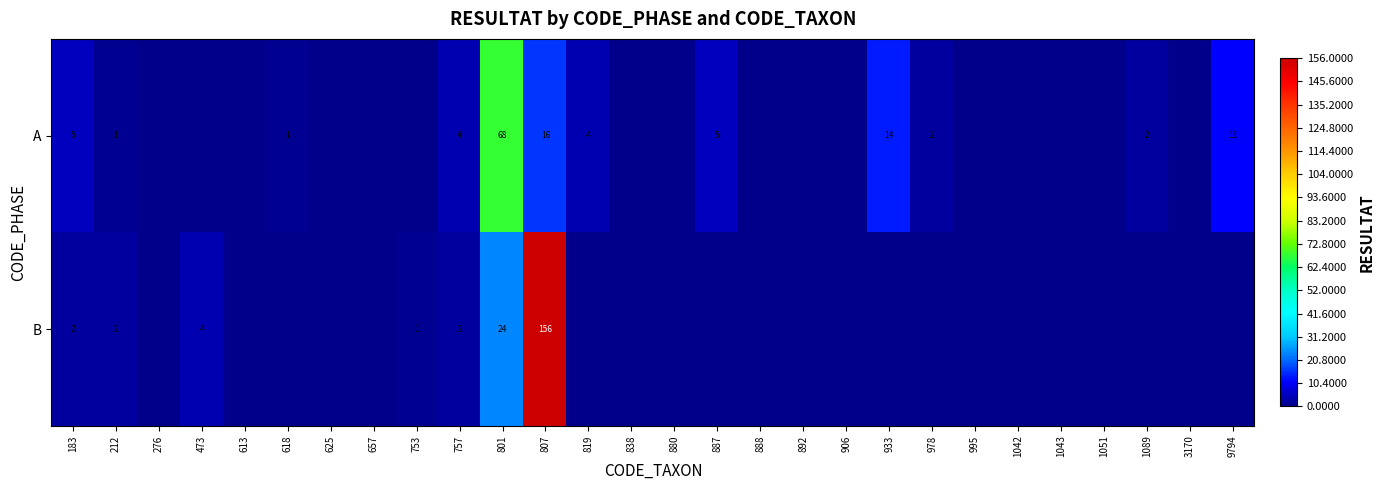

Rank the series at 757 from highest to lowest value.

A, B